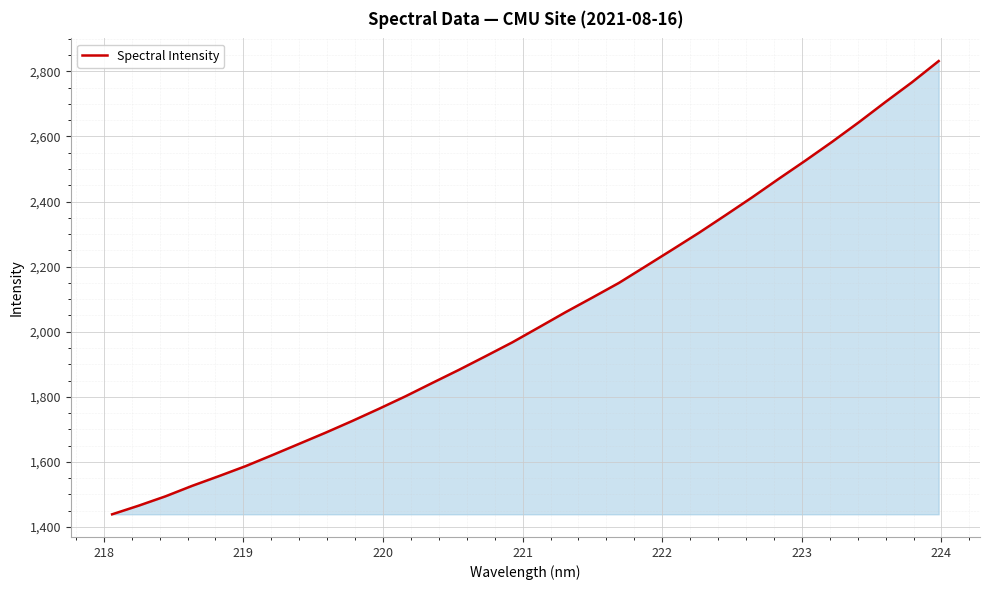

What is the smallest value displayed?

1439.0